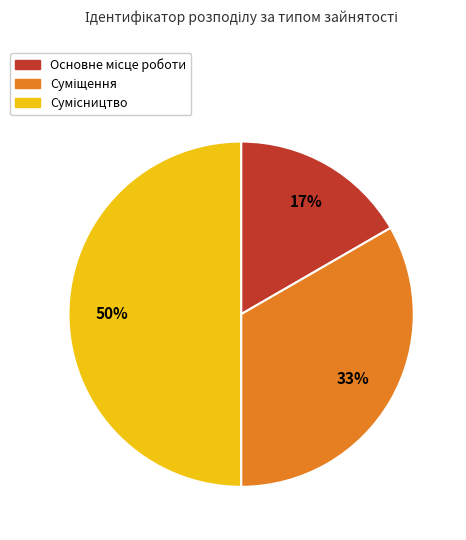

Count the number of slices in the pie.

3